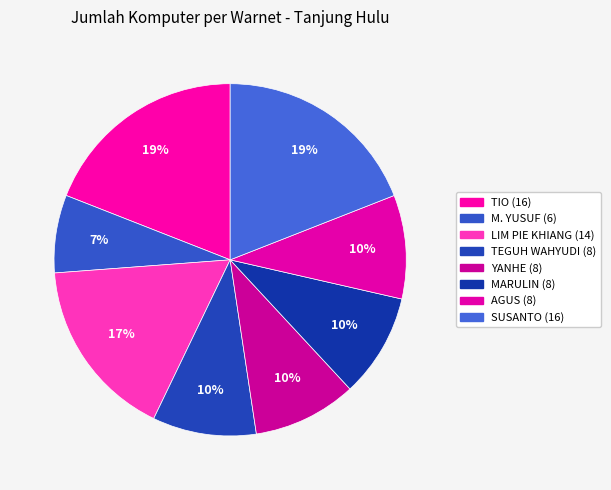

Count the number of slices in the pie.

8